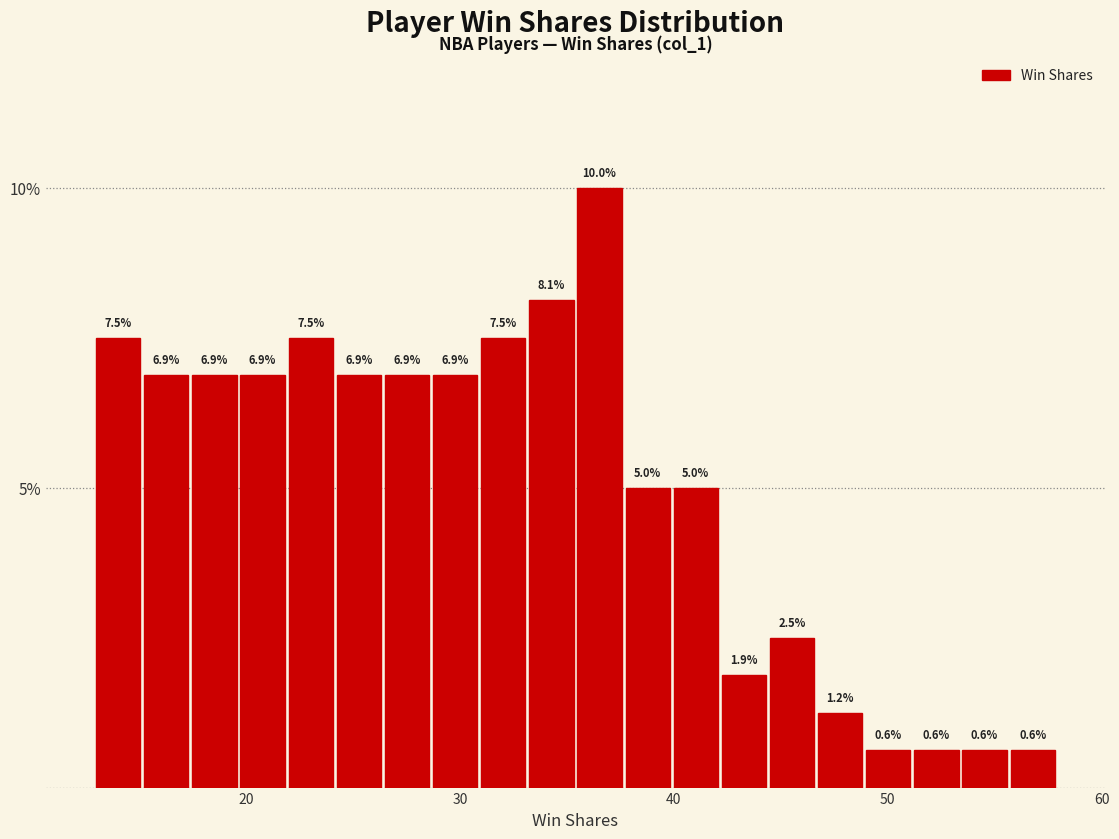

Read against the x-axis, roughly where is the centre of the tallest bar?

37